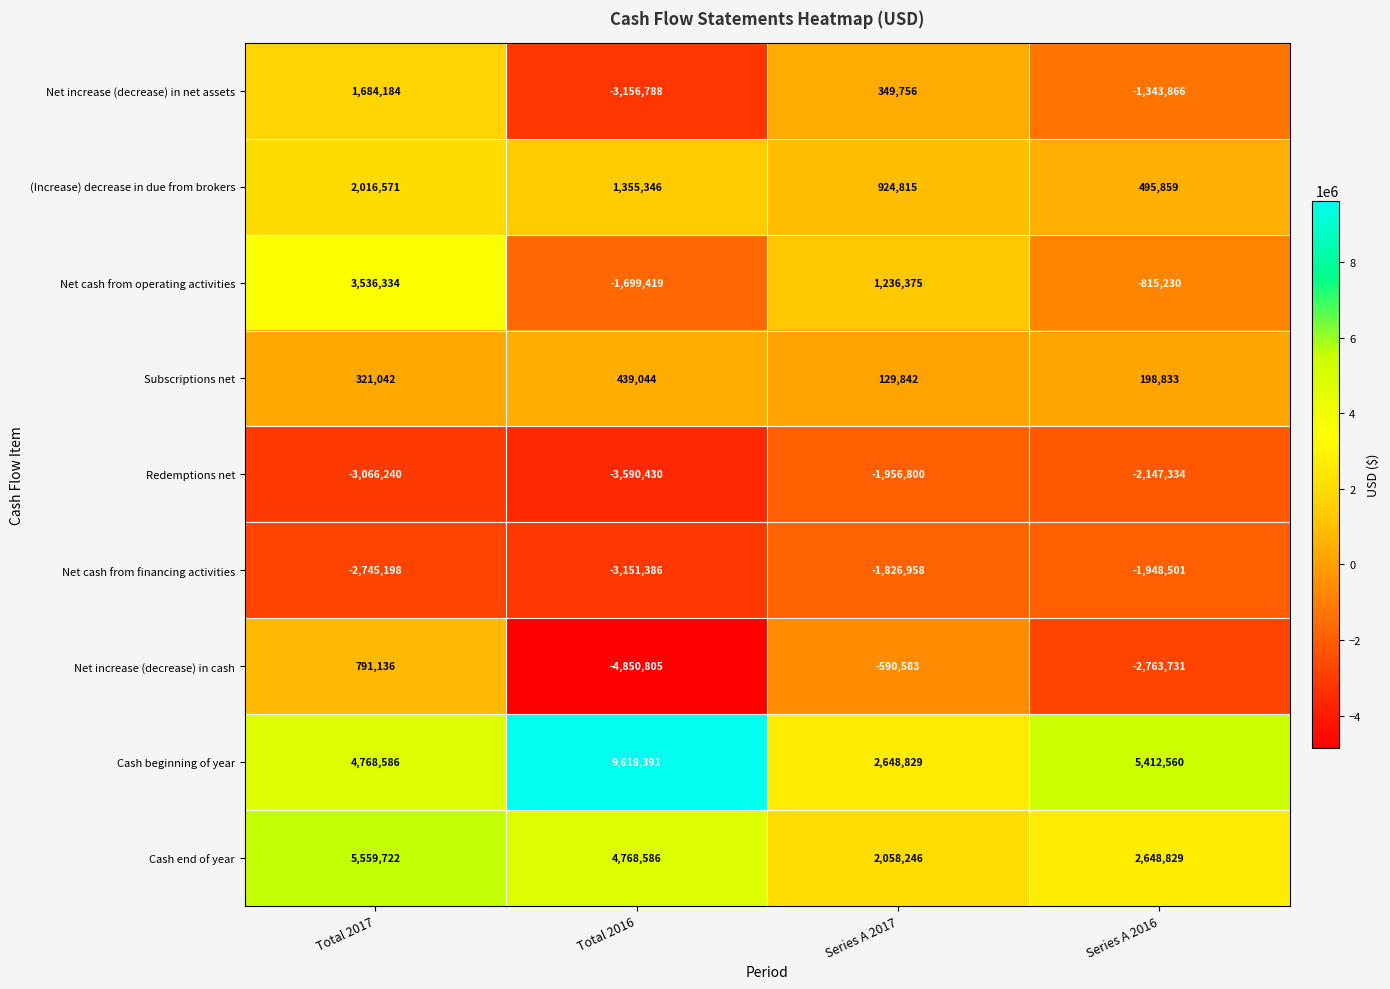

The value of Net cash from operating activities at Series A 2016 is -393547. True or false?

False